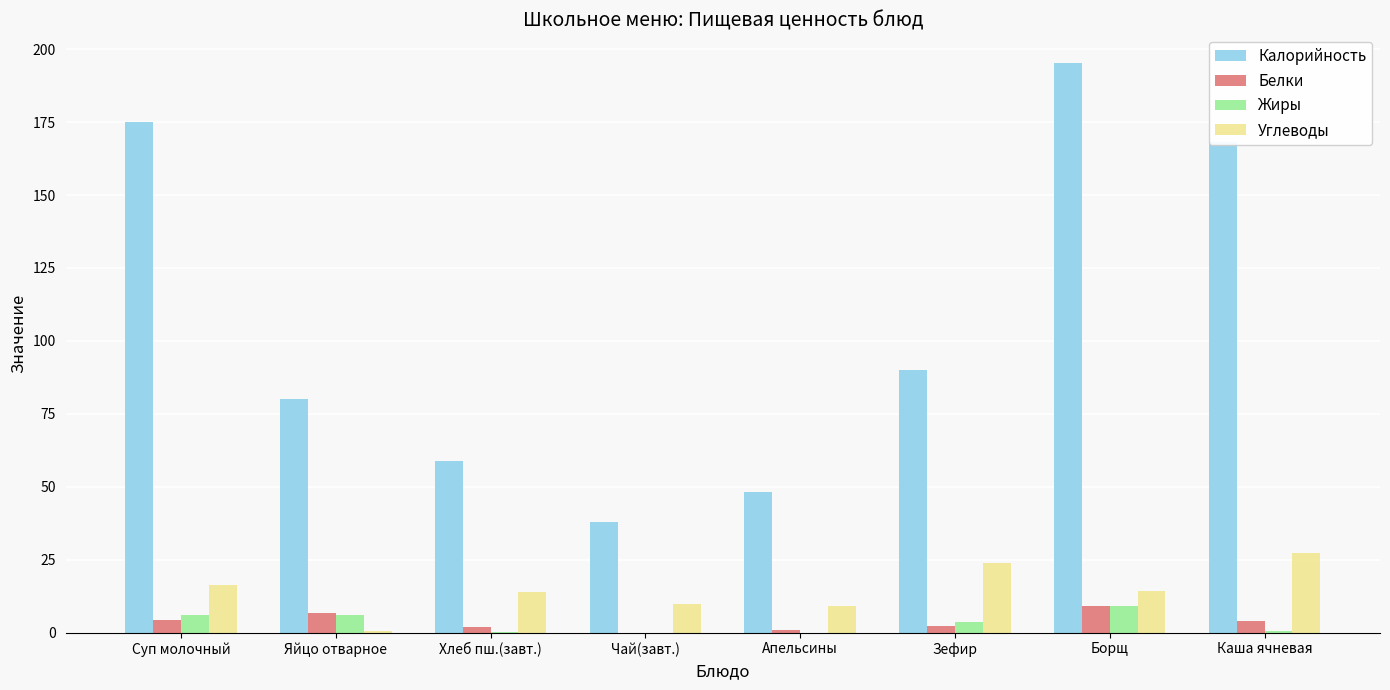

What is the approximate value of Углеводы at Борщ?

14.4